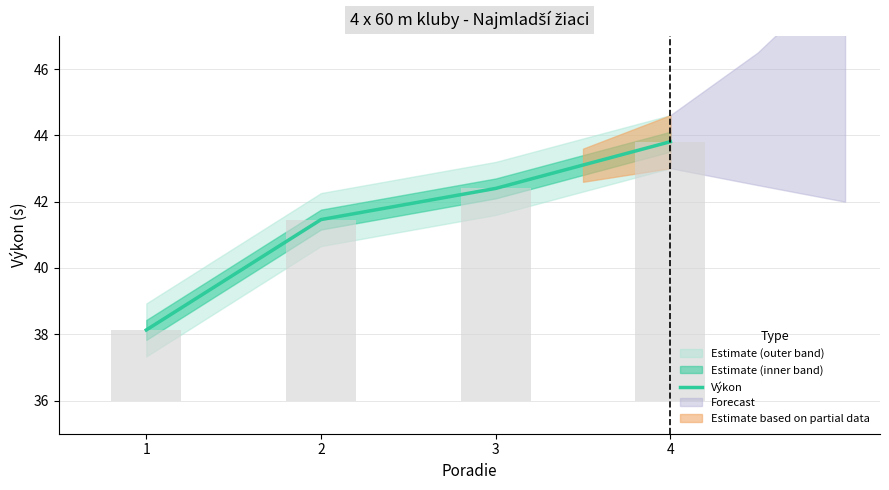

List the labels in order of value, largest first.

4, 3, 2, 1